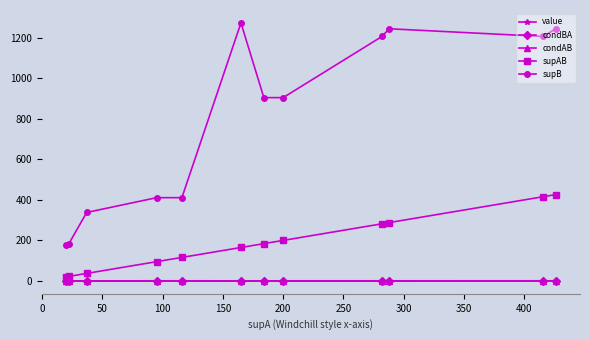

What is the average value of the supB series?

792.3